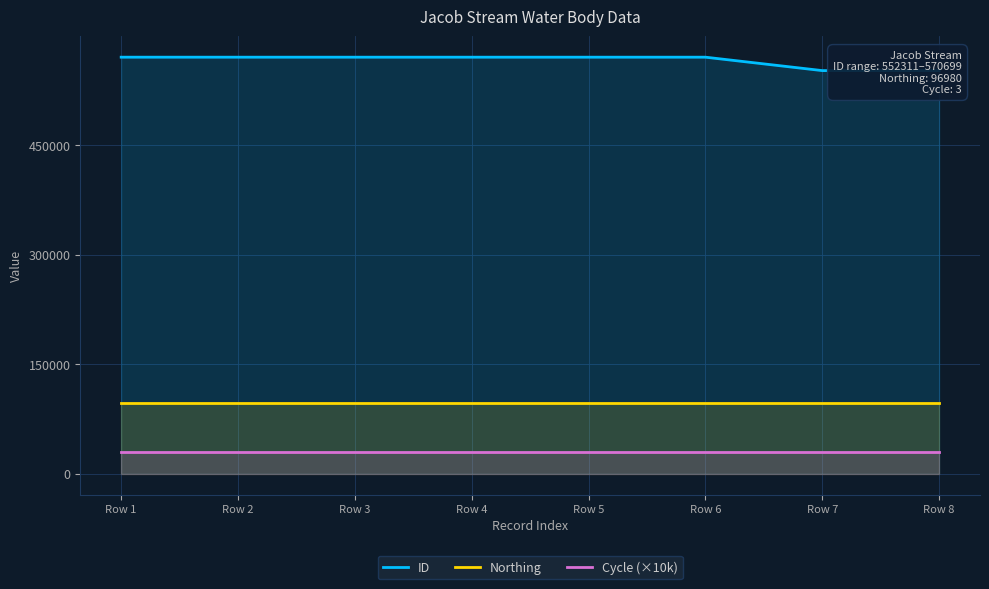

True or false: Northing and ID cross at least once.

False